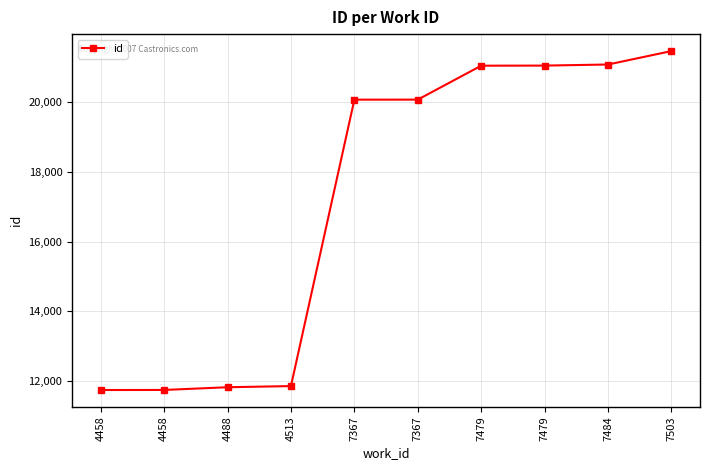

How many values are below 20073?

5